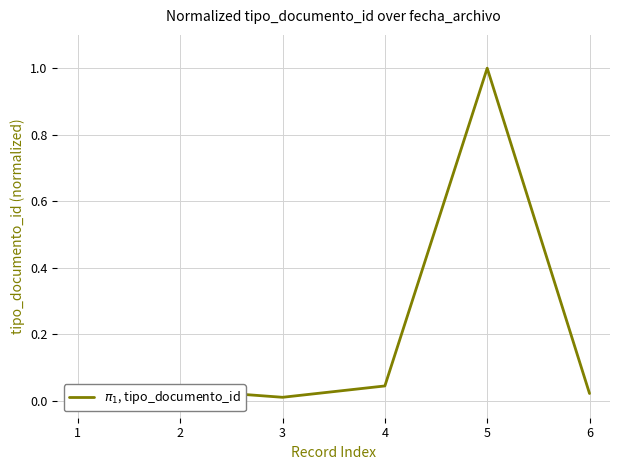

List the labels in order of value, largest first.

4, 3, 1, 5, 2, 0